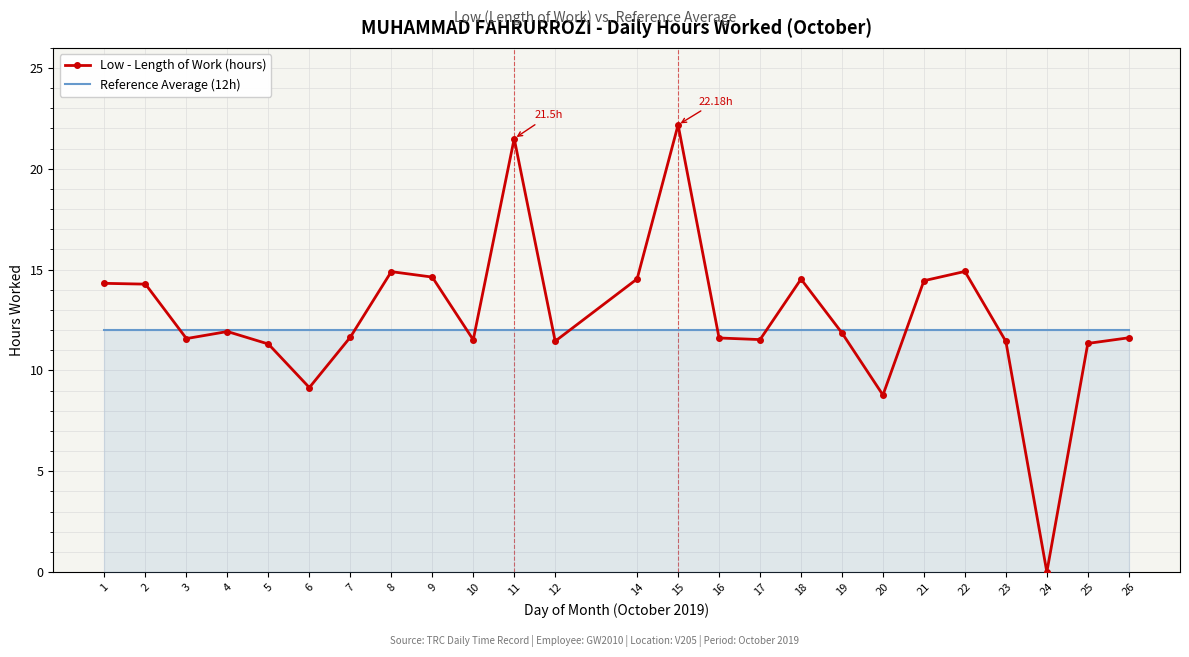

Between which two adjacent categories do Low - Length of Work (hours) and Reference Average (12h) first intersect?

2 and 3